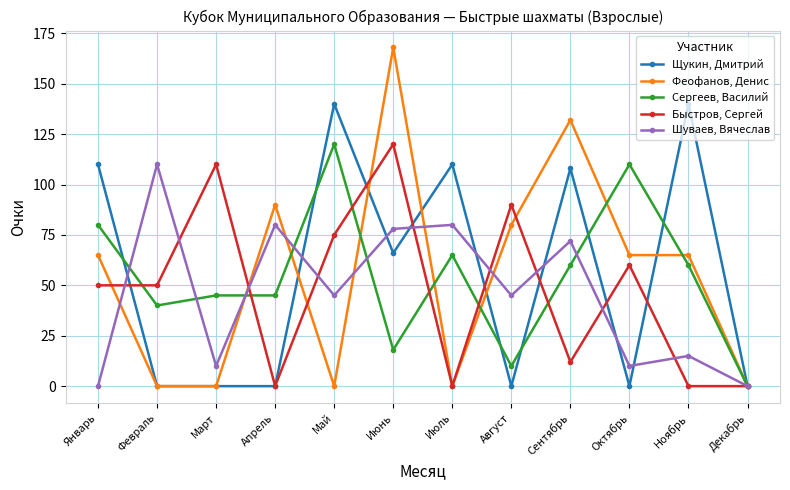

What is the value of the Щукин, Дмитрий point at the 5th from the left?

140